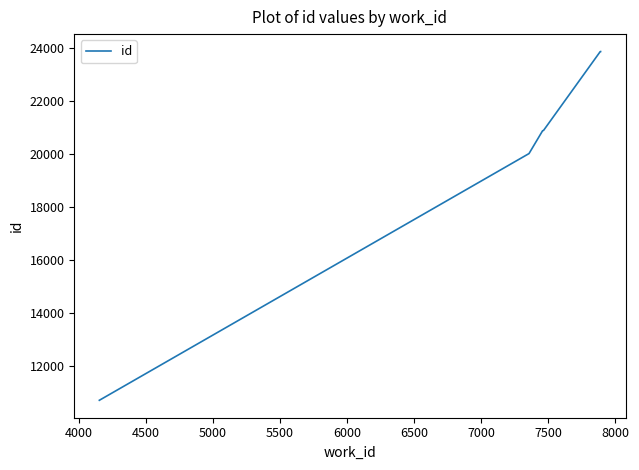

True or false: there are more than 1 points higher than both neighbors.

False